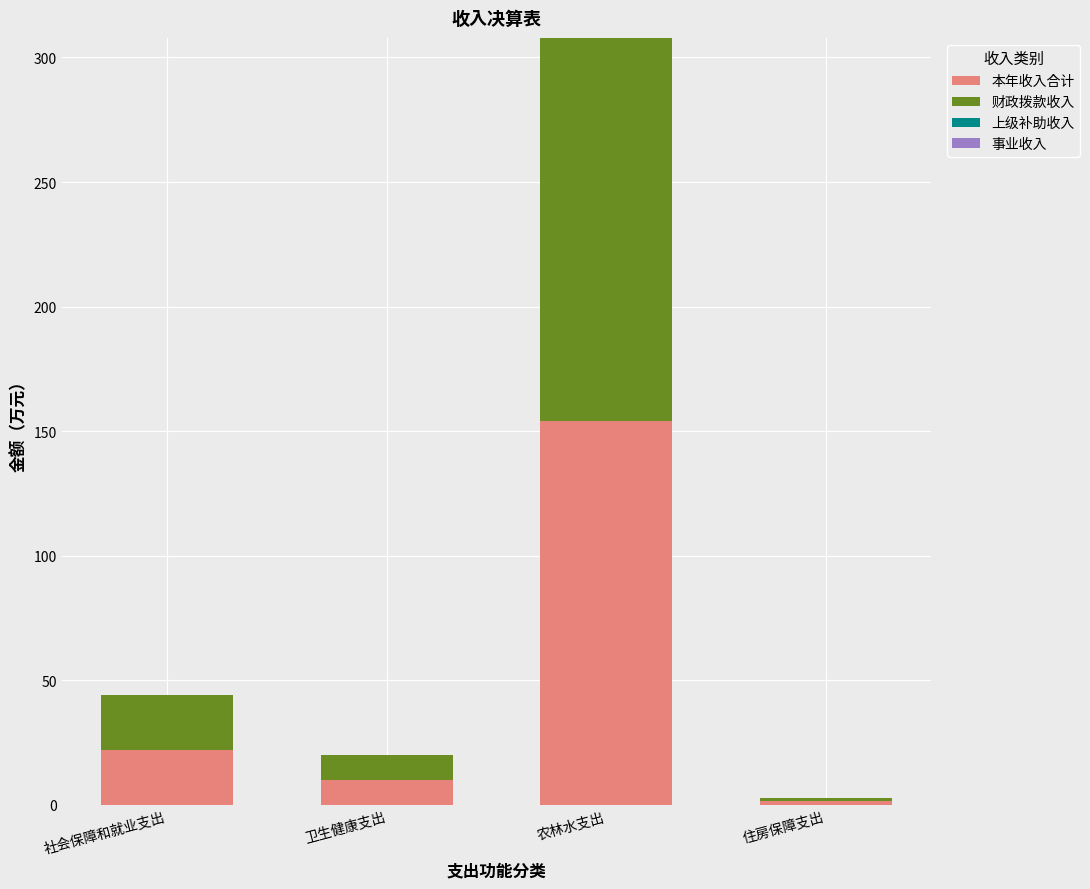

The 本年收入合计 series shows 39.1 at 社会保障和就业支出. True or false?

False